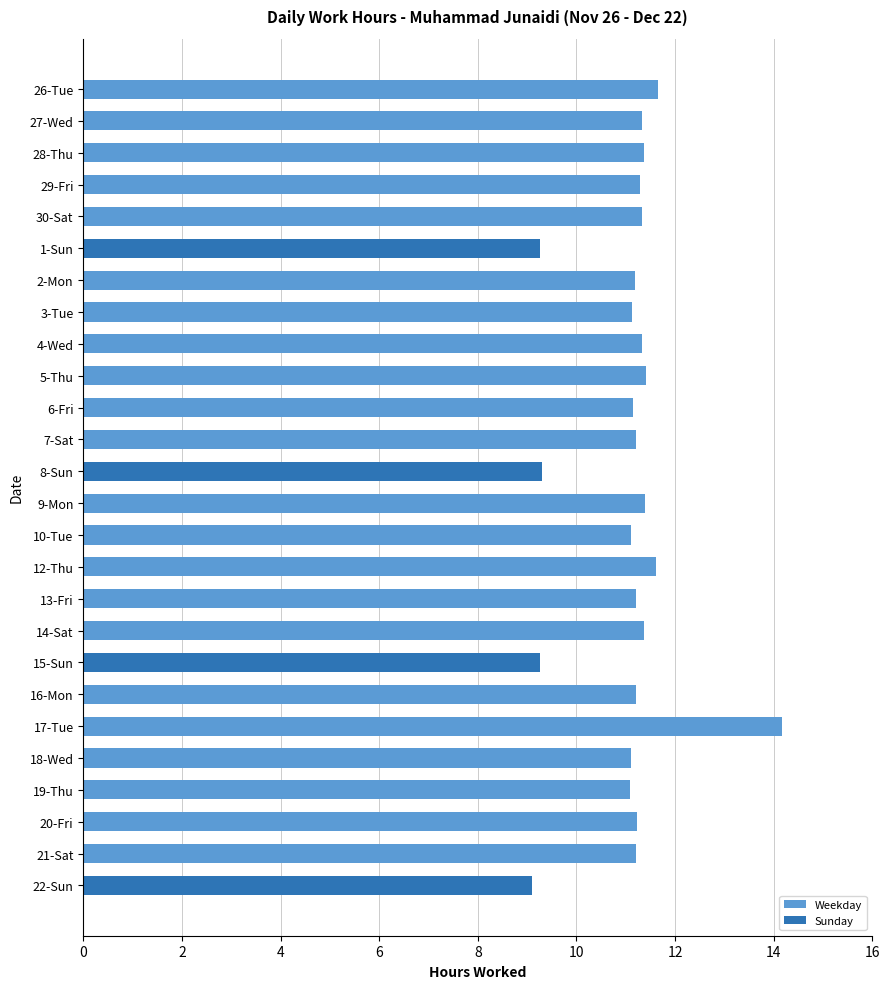

Which category has the lowest value across all series?

22-Sun